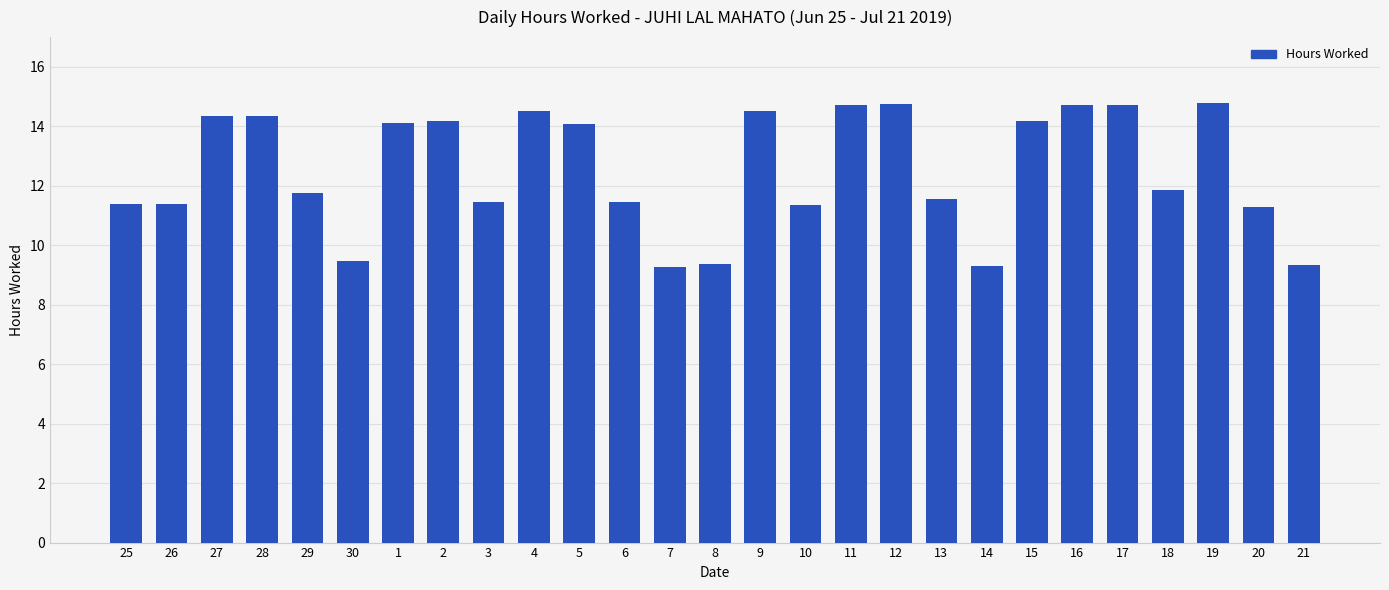

At which label does the data first exceed 11?

25